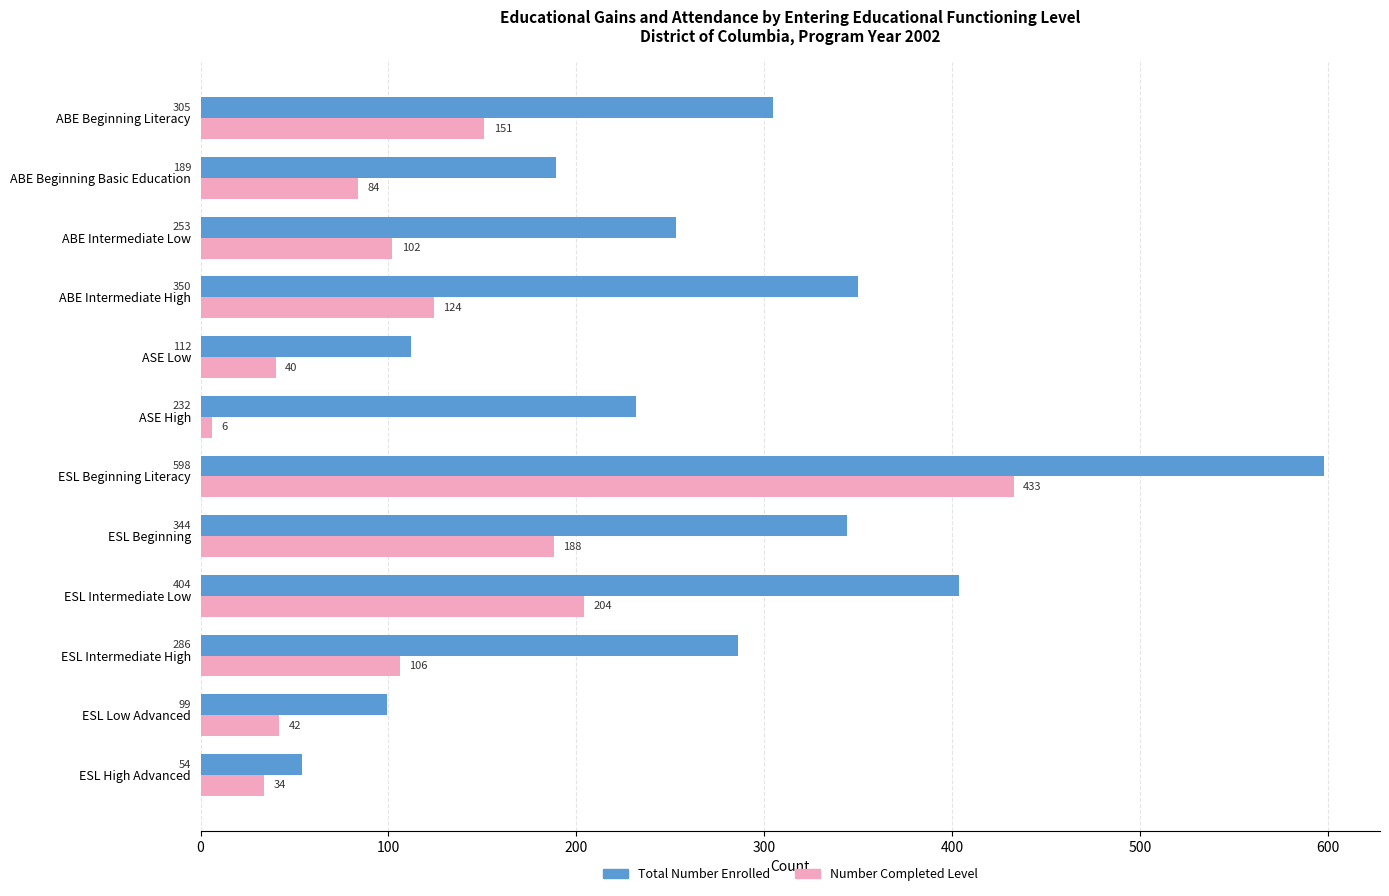

At how many categories does at least one series exceed 569?

1